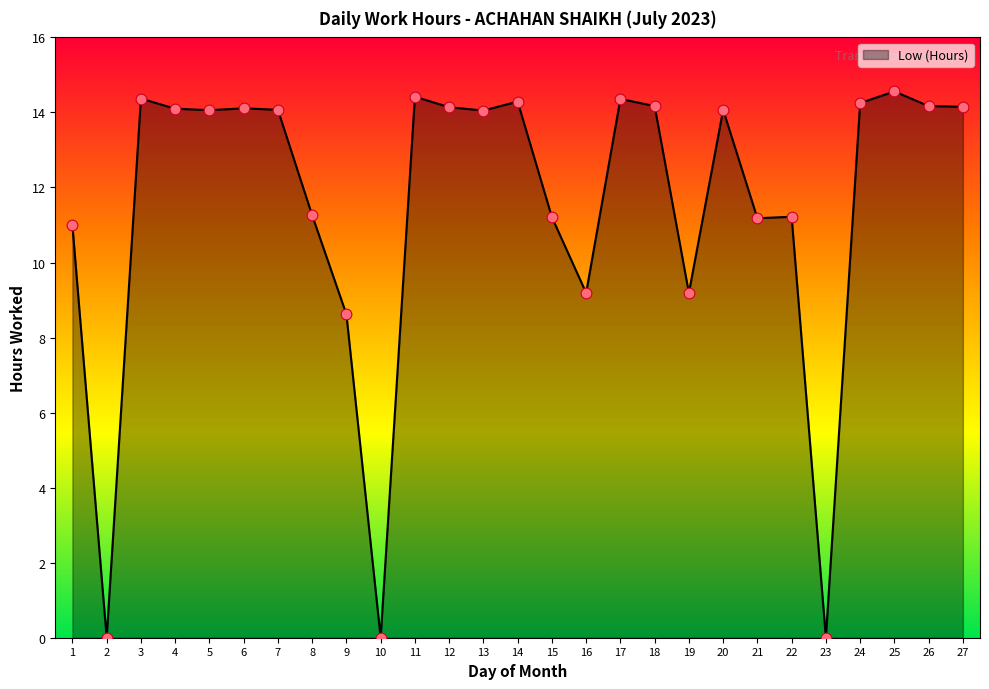

What is the change in value from 4 to 15?

-2.9